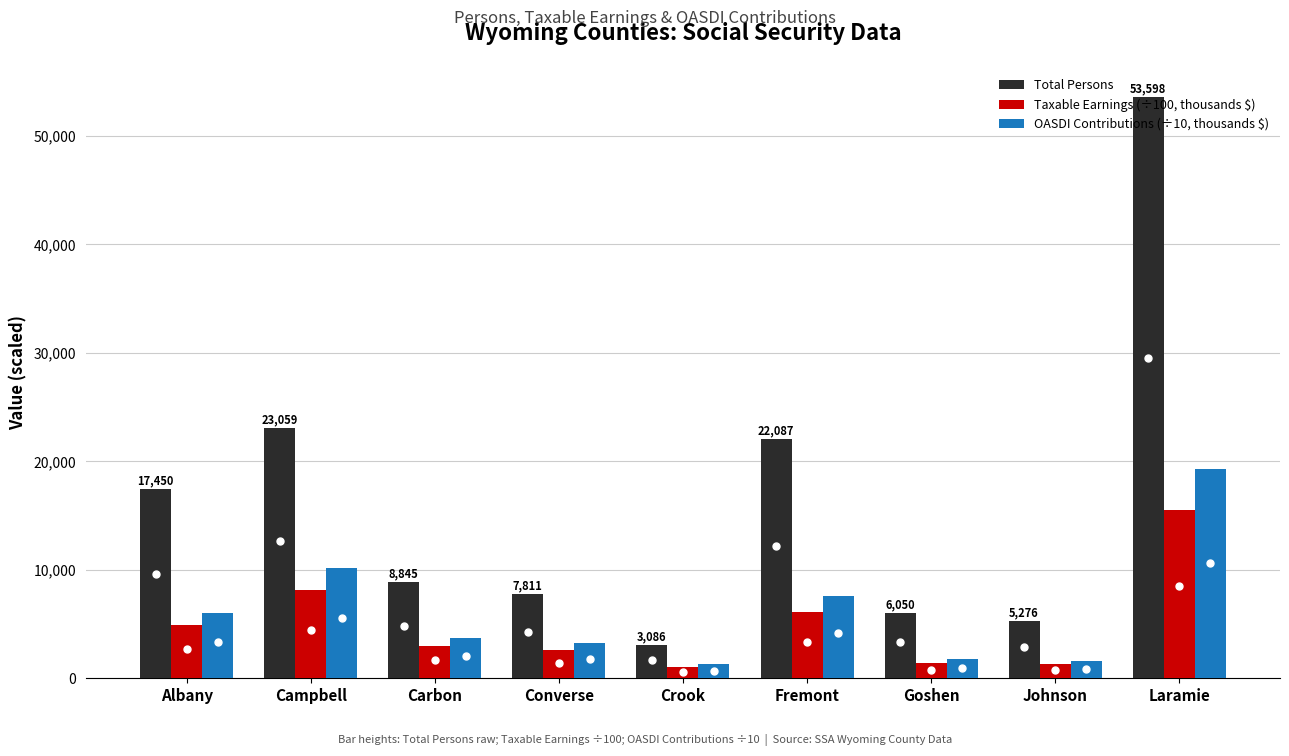

What is the maximum value shown in the chart?

53598.0